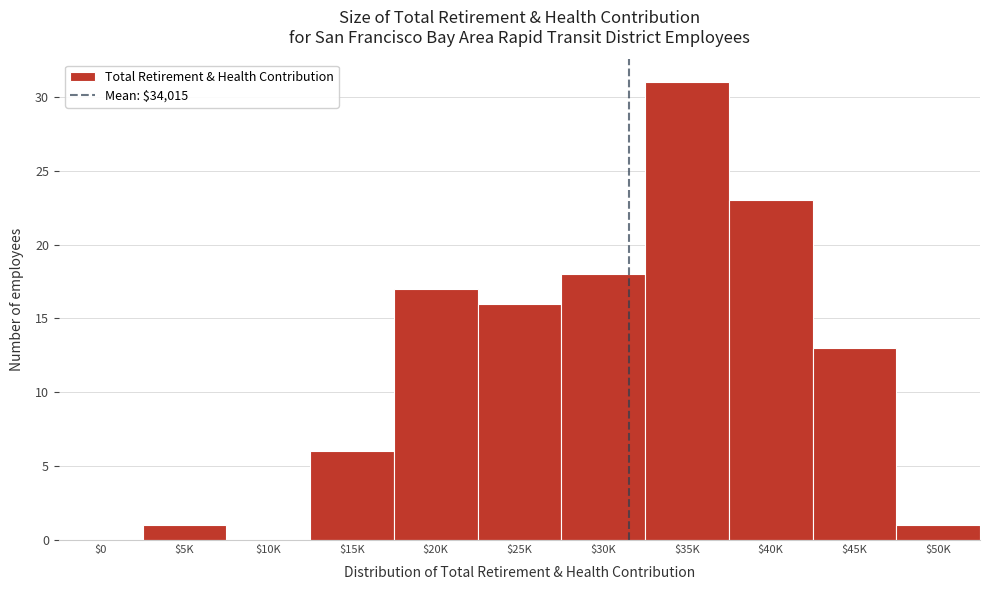

The value at $15K is 9. True or false?

False